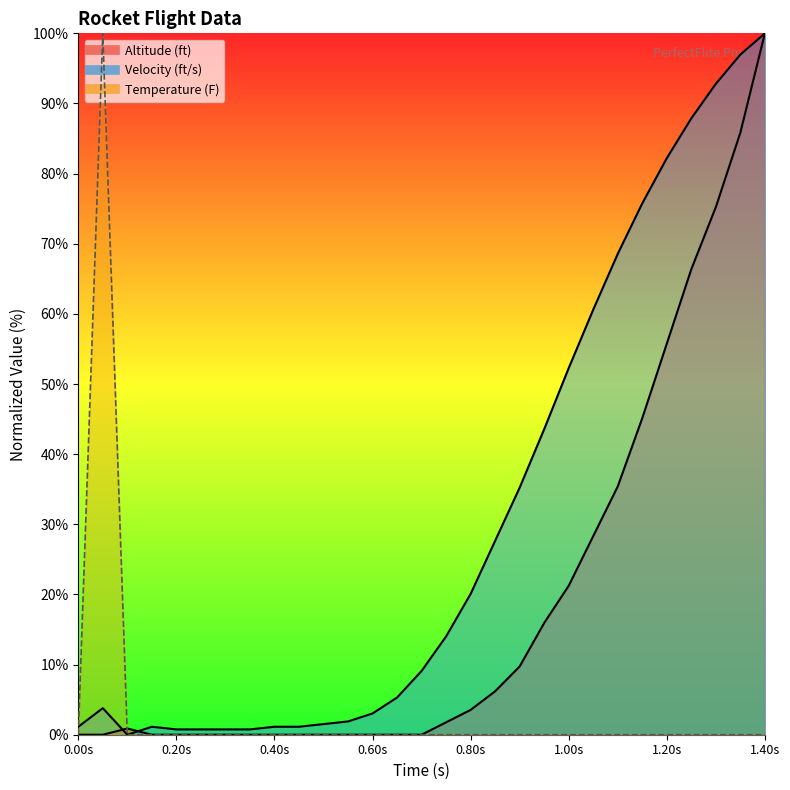

True or false: Altitude and Temperature cross at least once.

True